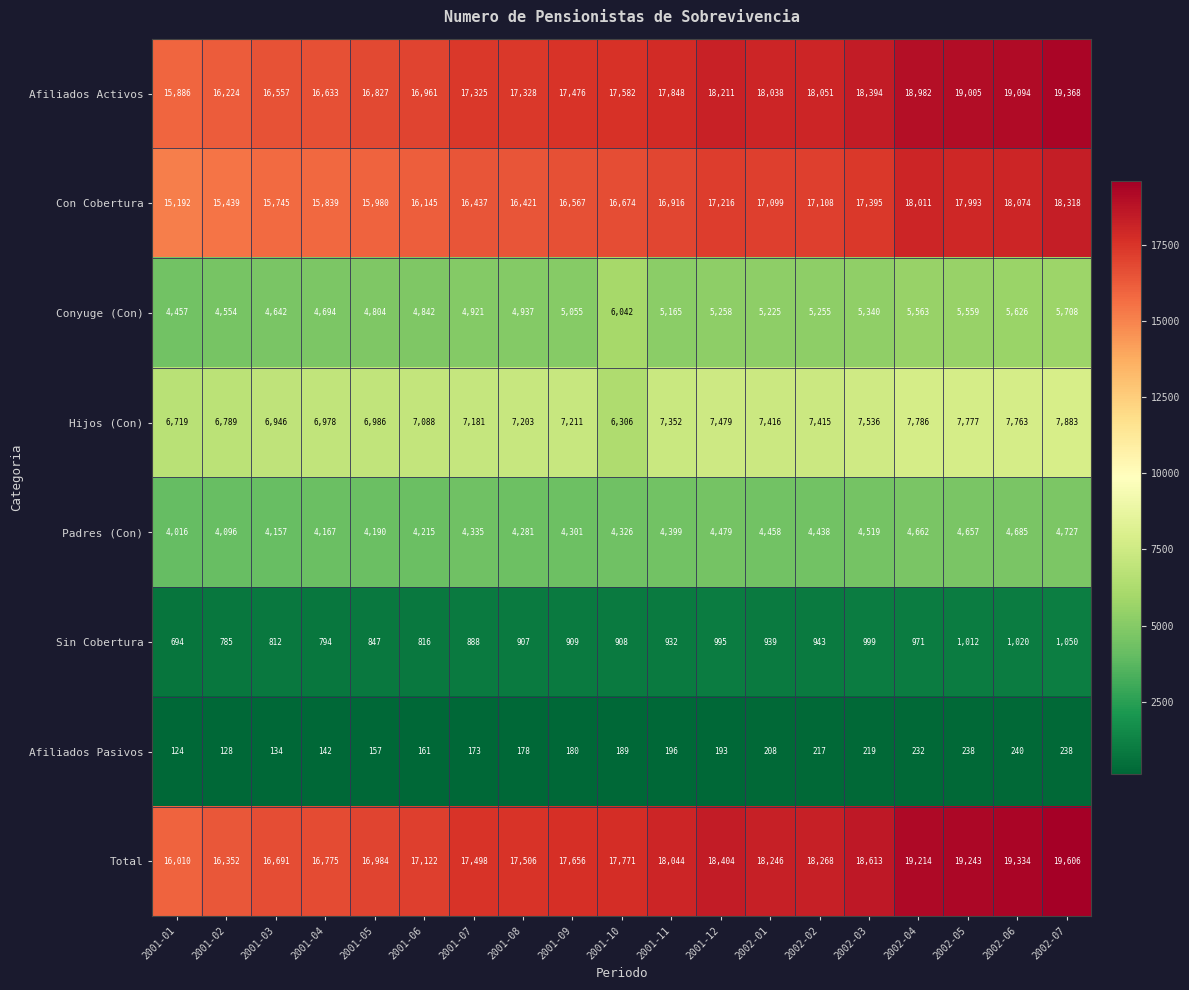

Rank the series by their maximum value, from lowest to highest.

Afiliados Pasivos, Sin Cobertura, Padres (Con), Conyuge (Con), Hijos (Con), Con Cobertura, Afiliados Activos, Total